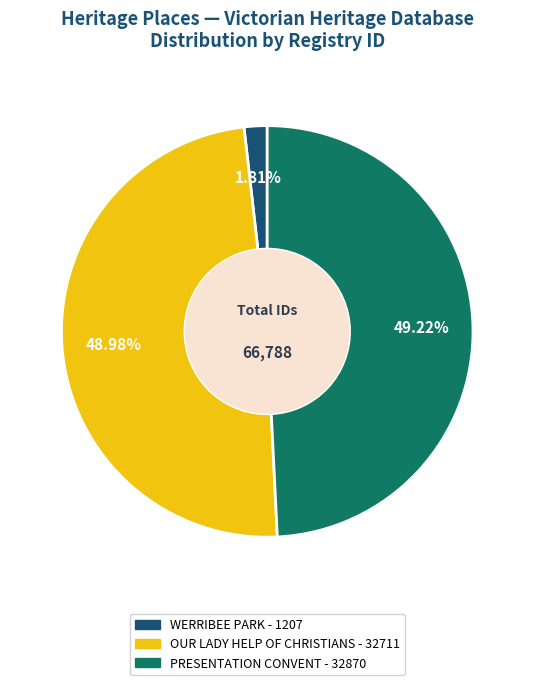

To the nearest percent, what is the difference between the largest and smallest slice percentages?

47%